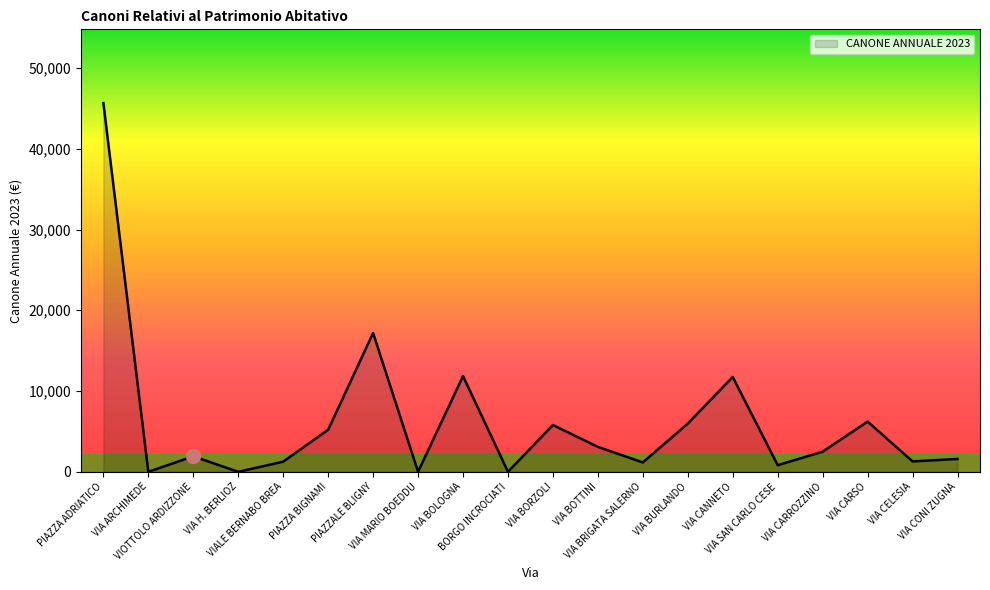

True or false: there are more than 0 points higher than both neighbors.

True